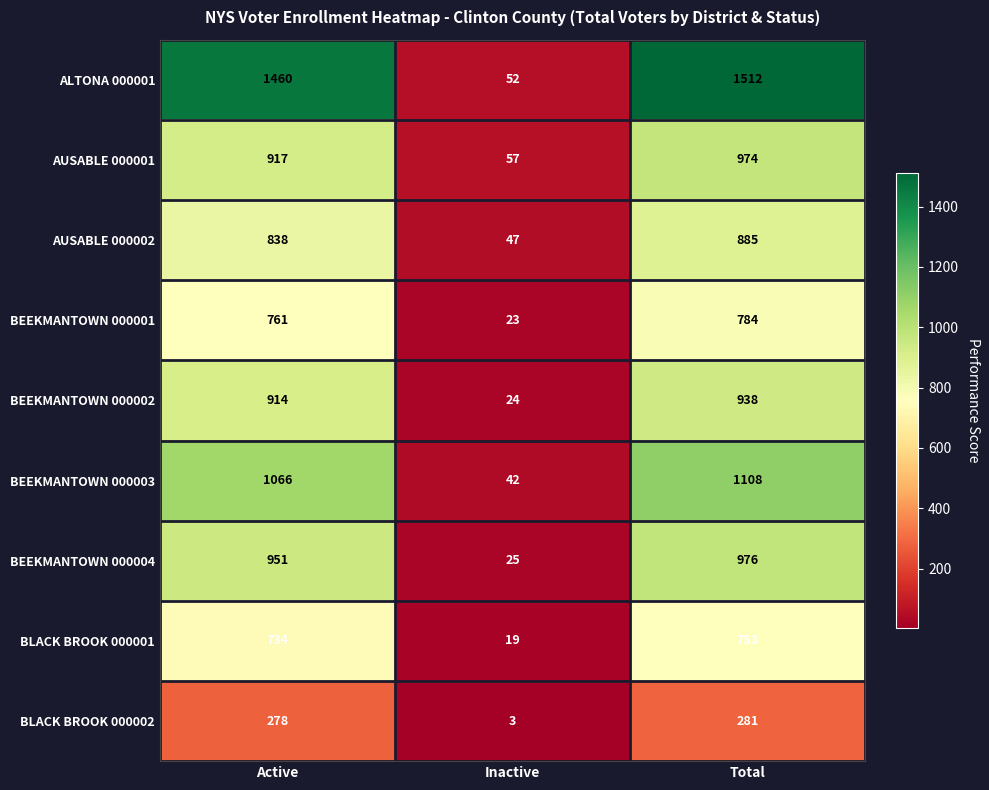

At which label is ALTONA 000001 closest to 782?

Active